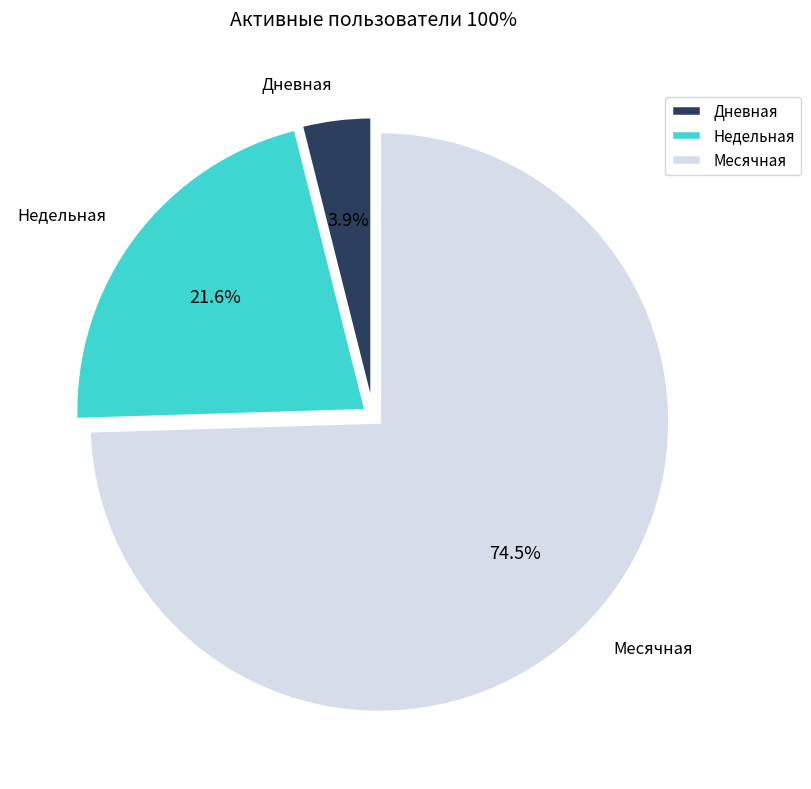

What percentage is NOT represented by Недельная?

78.4%